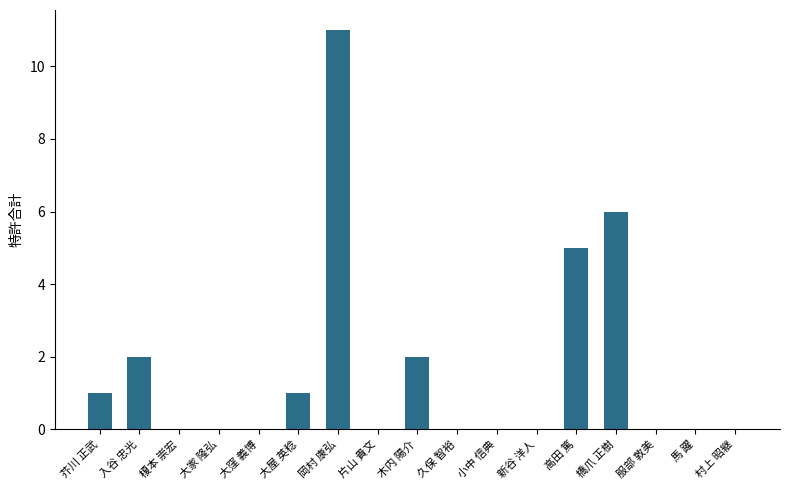

Which label corresponds to the largest value in the chart?

岡村 康弘